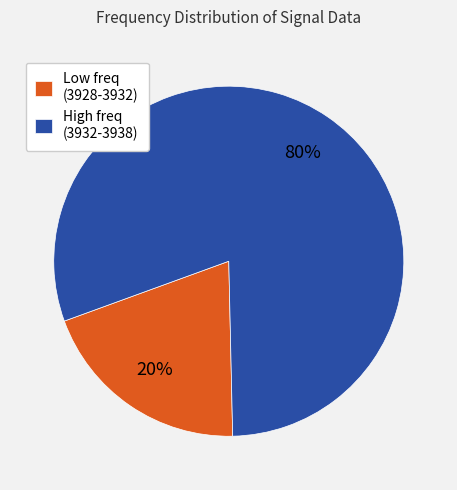

Is it true that Low freq (3928-3932) is 20% of the pie?

True